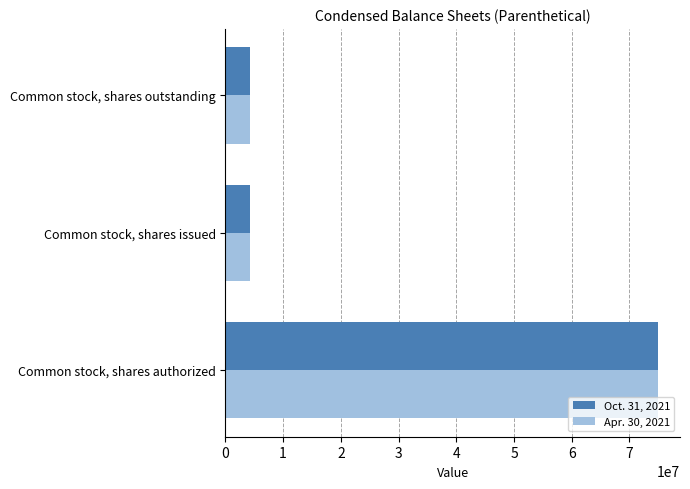

What is the greatest value displayed?

75000000